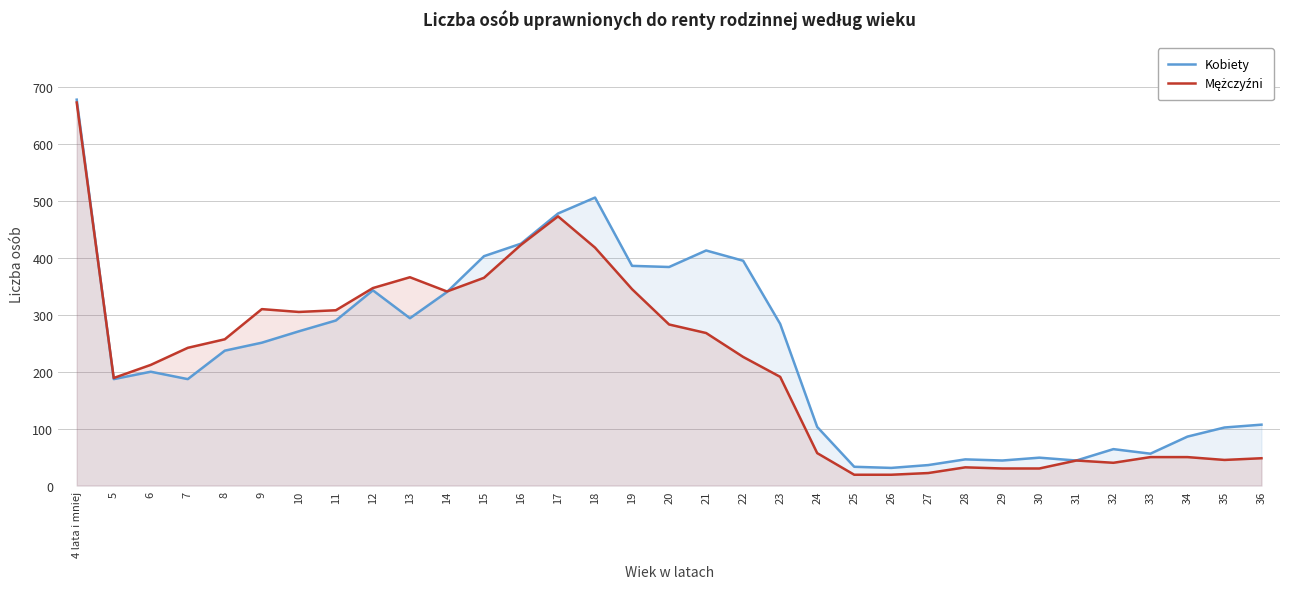

Reading left to right, list all the values displayed in this chart.

Kobiety: 4 lata i mniej=678	5=187	6=200	7=187	8=237	9=251	10=271	11=290	12=343	13=294	14=340	15=403	16=425	17=478	18=506	19=386	20=384	21=413	22=395	23=284	24=103	25=33	26=31	27=36	28=46	29=44	30=49	31=44	32=64	33=56	34=86	35=102	36=107
Mężczyźni: 4 lata i mniej=673	5=189	6=212	7=242	8=257	9=310	10=305	11=308	12=347	13=366	14=341	15=365	16=423	17=473	18=418	19=345	20=283	21=268	22=226	23=191	24=57	25=19	26=19	27=22	28=32	29=30	30=30	31=44	32=40	33=50	34=50	35=45	36=48